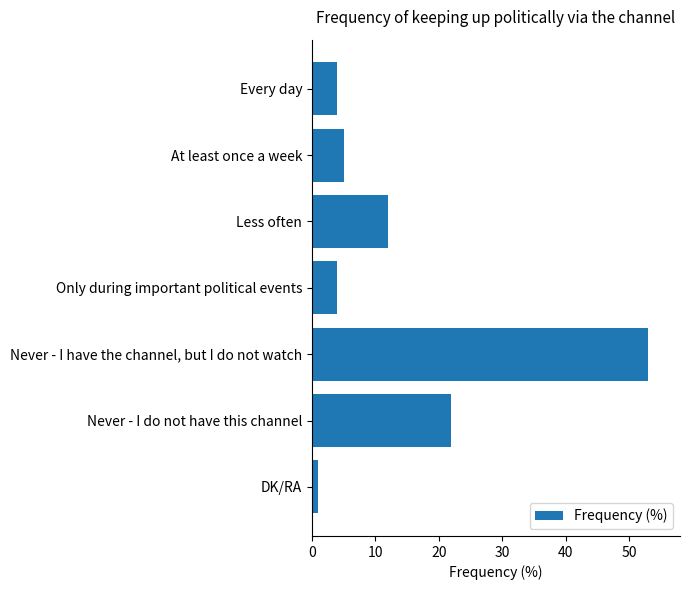

How many bars are there in total?

7